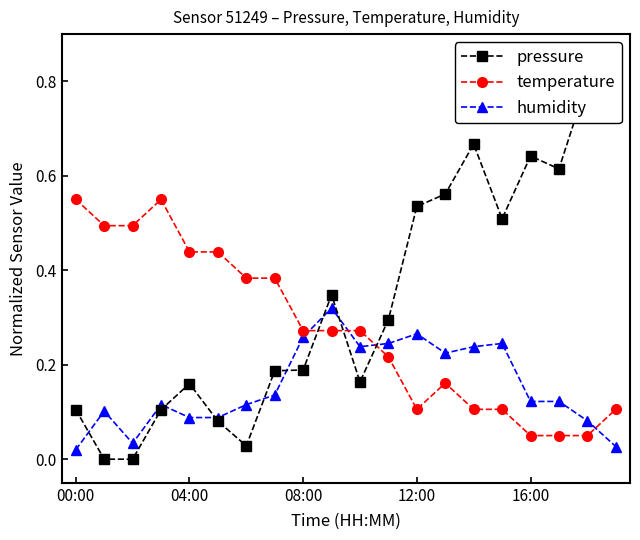

What is the highest value of the humidity series?

0.3